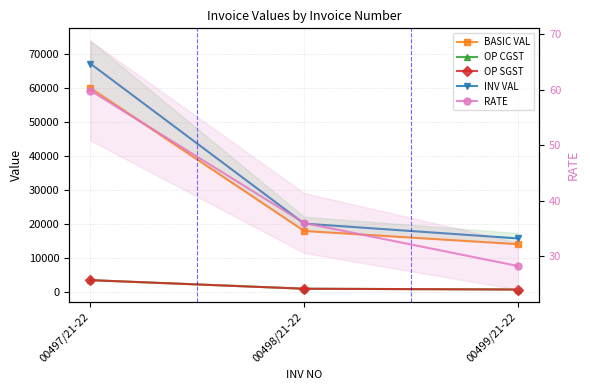

Which series changed the most between 00497/21-22 and 00498/21-22?

INV VAL